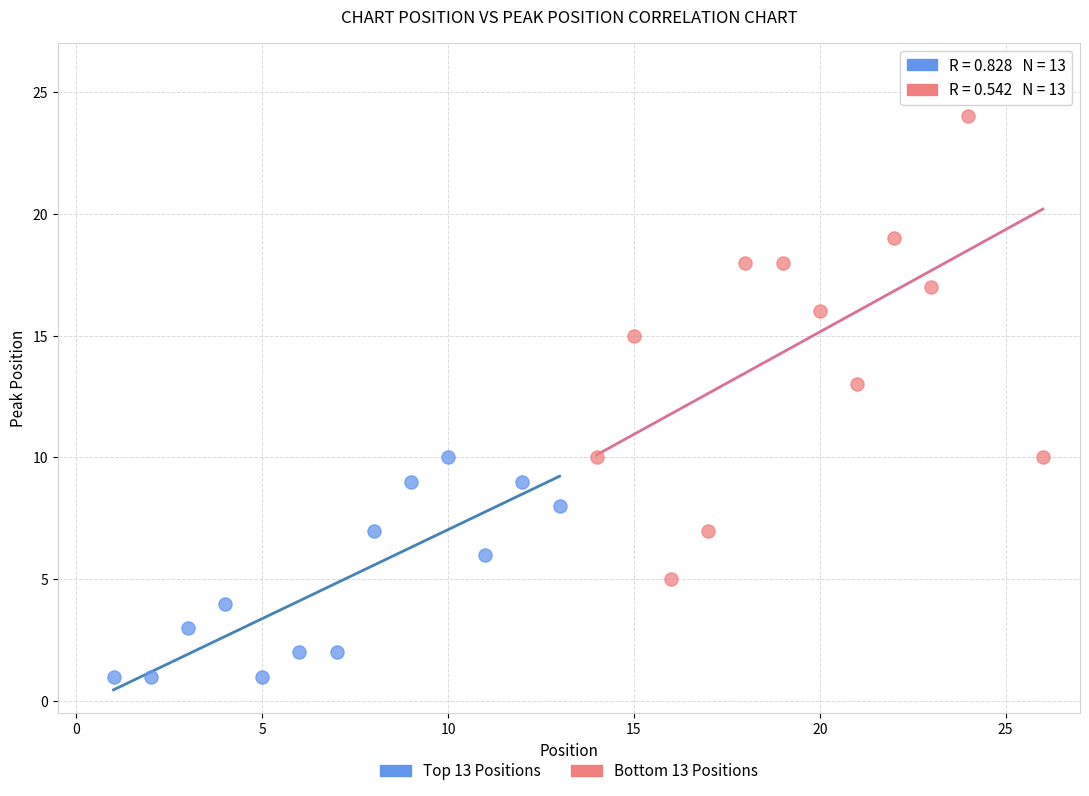

Which series has the widest spread of Y values?

Bottom 13 Positions